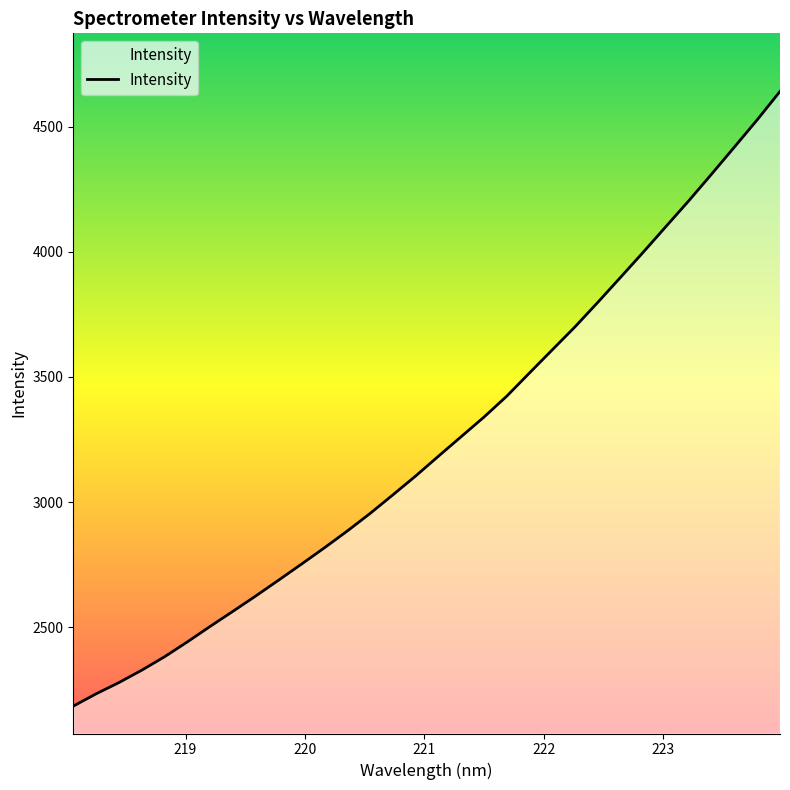

True or false: there are more than 1 points higher than both neighbors.

False